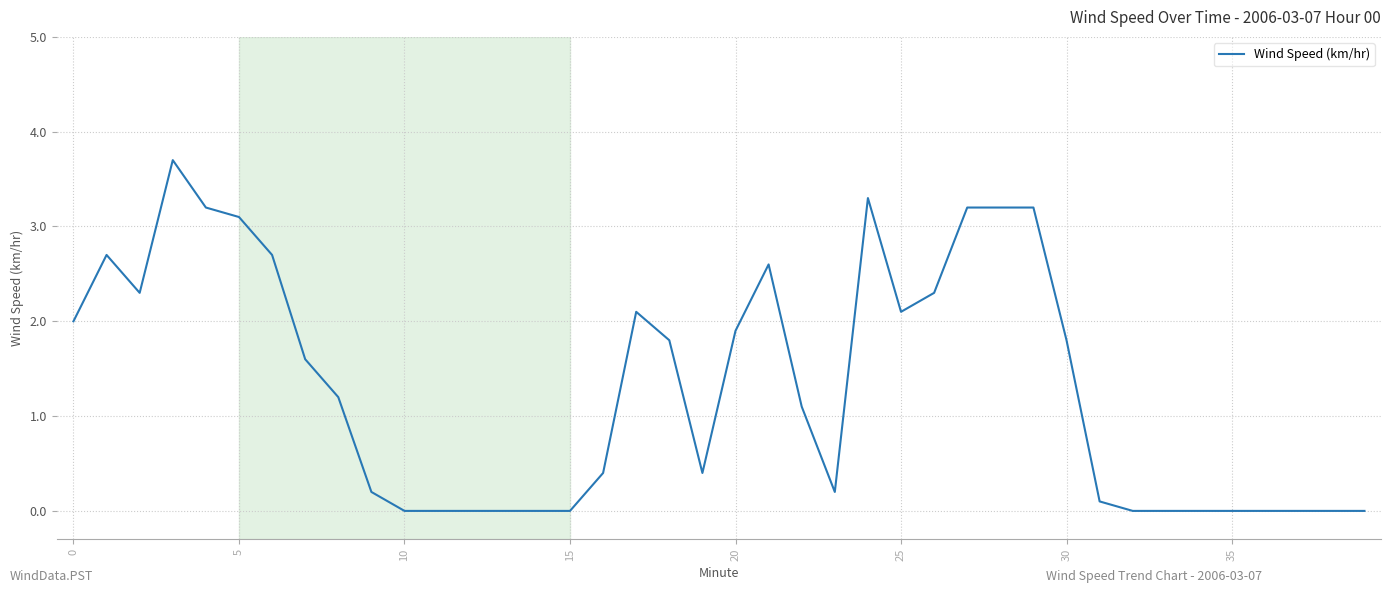

How many categories are shown in the chart?

40